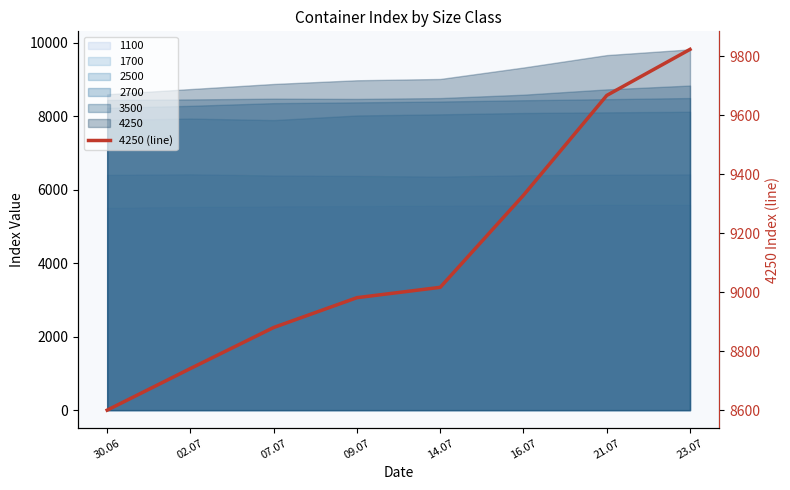

Which has a higher value, 02.07 or 09.07?

09.07